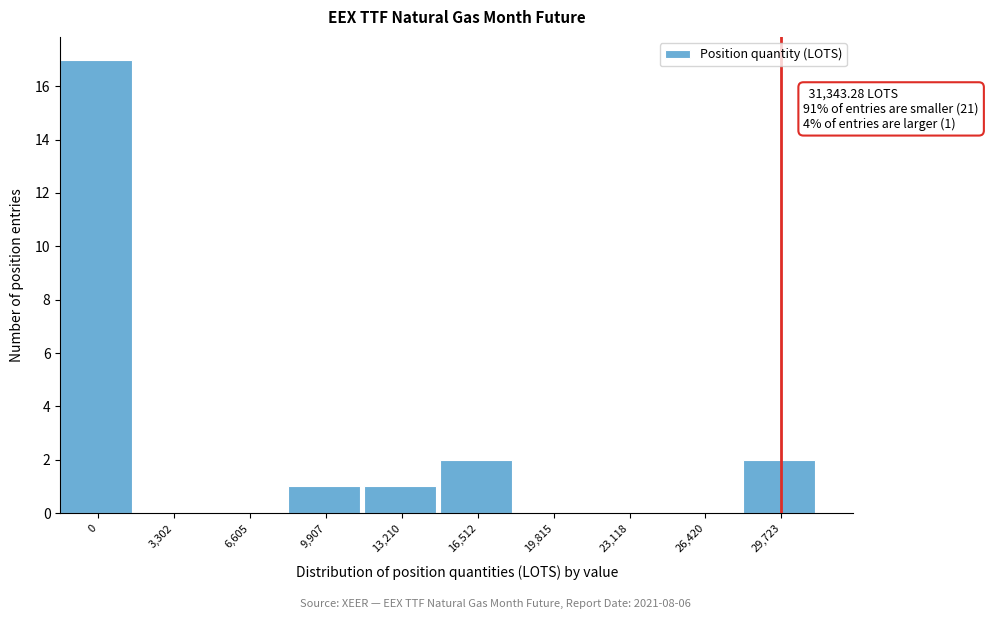

Reading left to right, transcribe all the data shown in this chart.

0=17	3,302=0	6,605=0	9,907=1	13,210=1	16,512=2	19,815=0	23,118=0	26,420=0	29,723=2